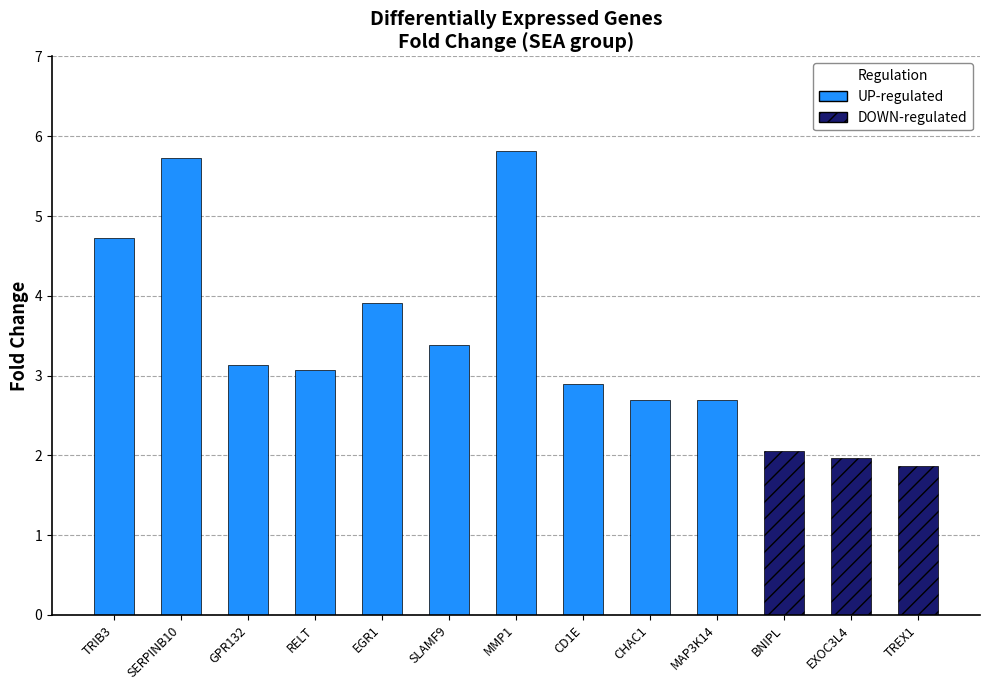

The value of UP-regulated at EGR1 is 6.0. True or false?

False